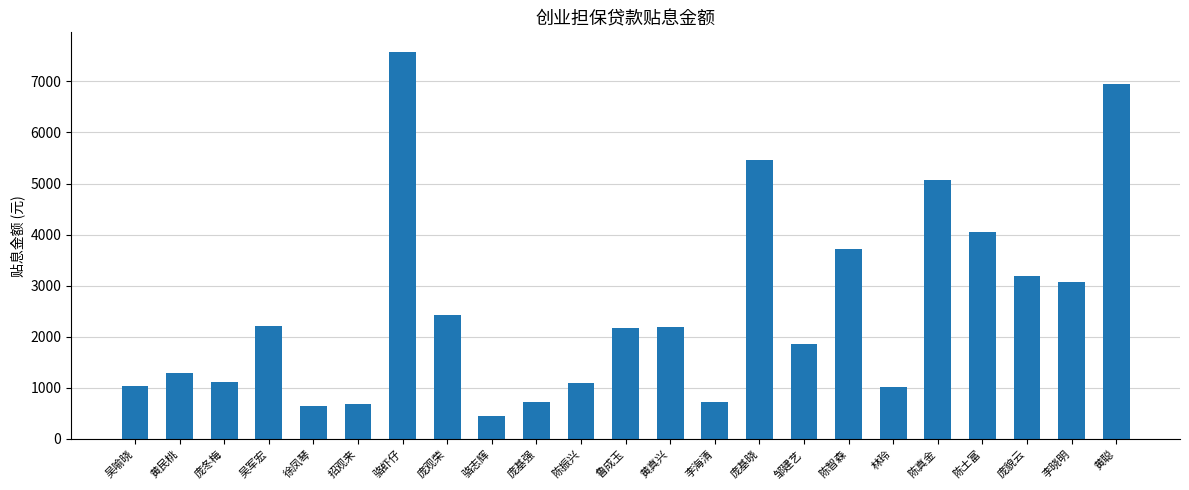

How many values exceed 2163?

12